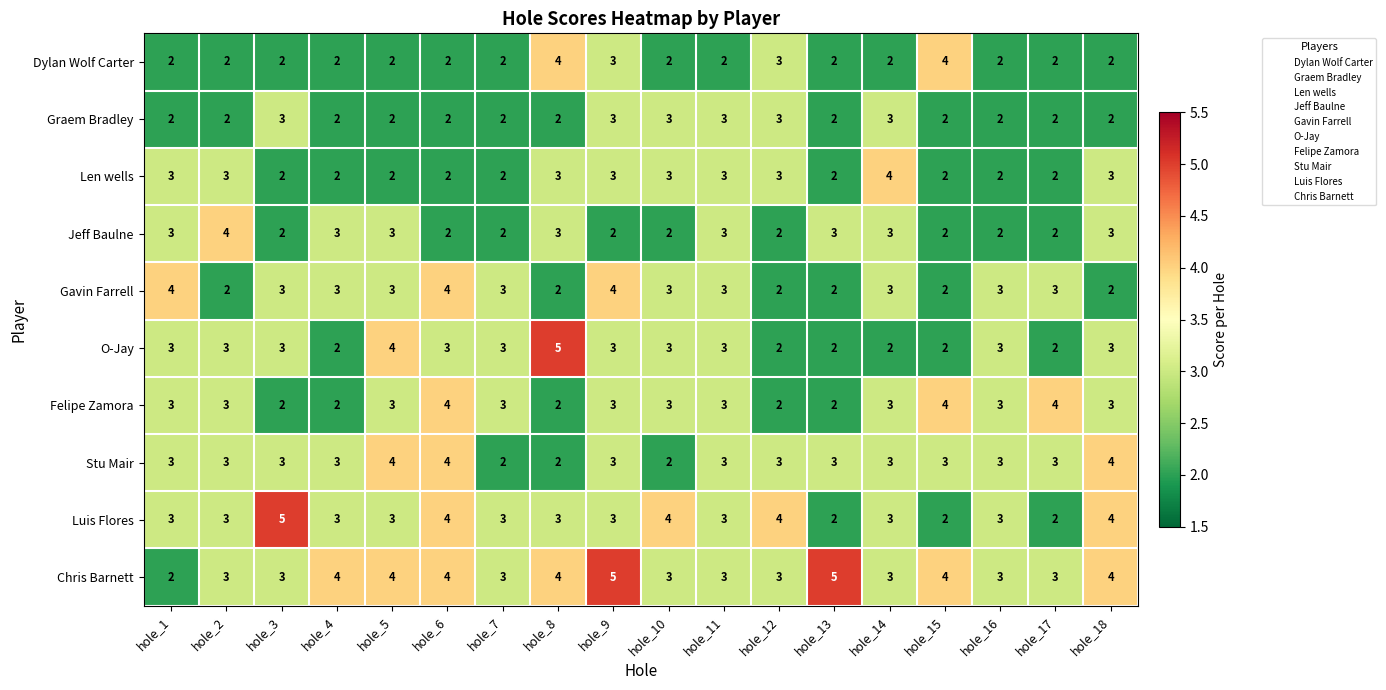

What is the total value across all series at hole_18?

30